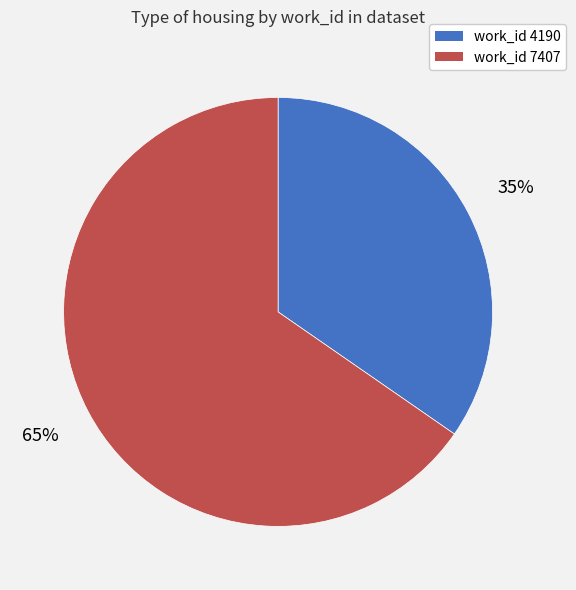

Does any single category account for the majority?

Yes